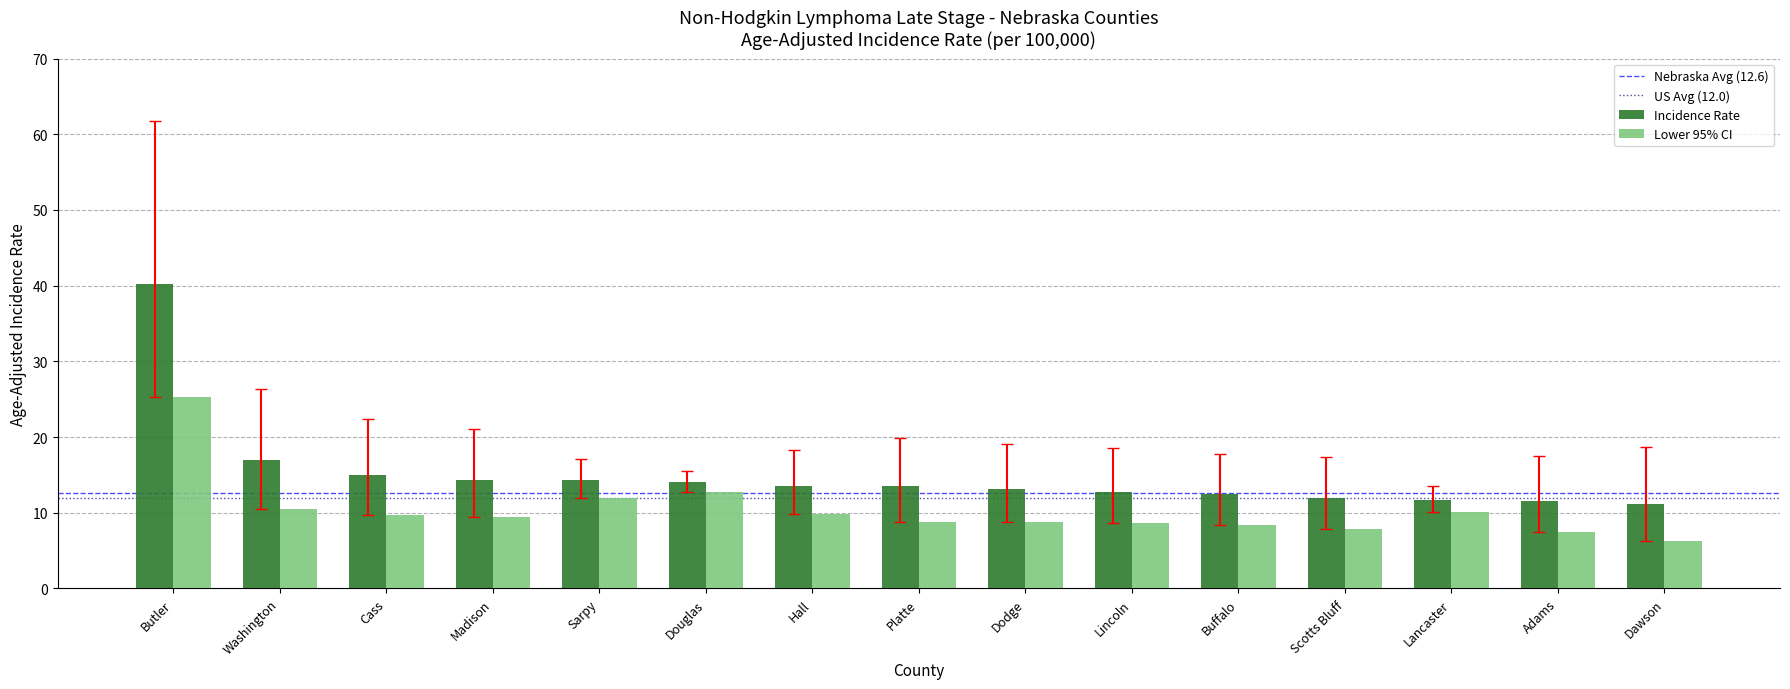

What is the minimum value shown in the chart?

6.3